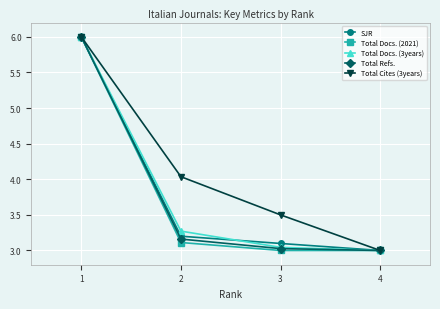

Rank the categories by Total Cites (3years) value from lowest to highest.

4, 3, 2, 1